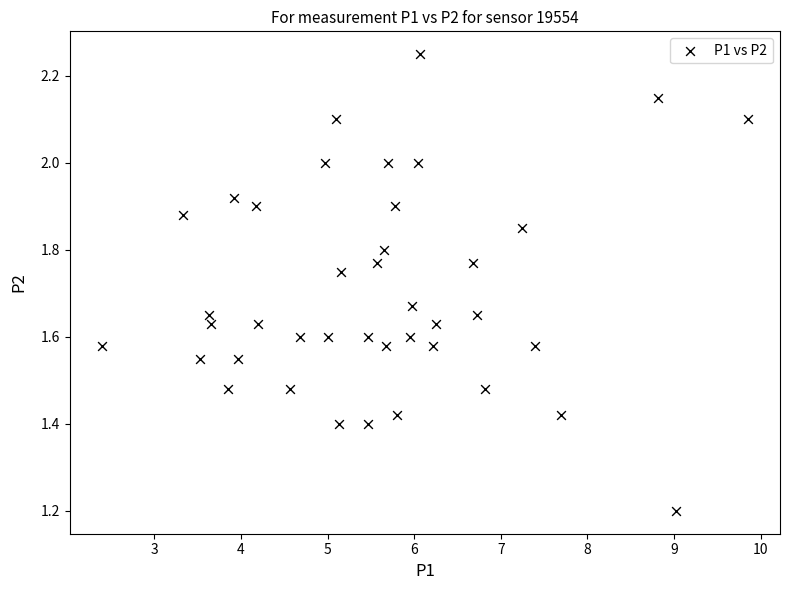

What Y value in the scatter plot is closest to 1?

1.2